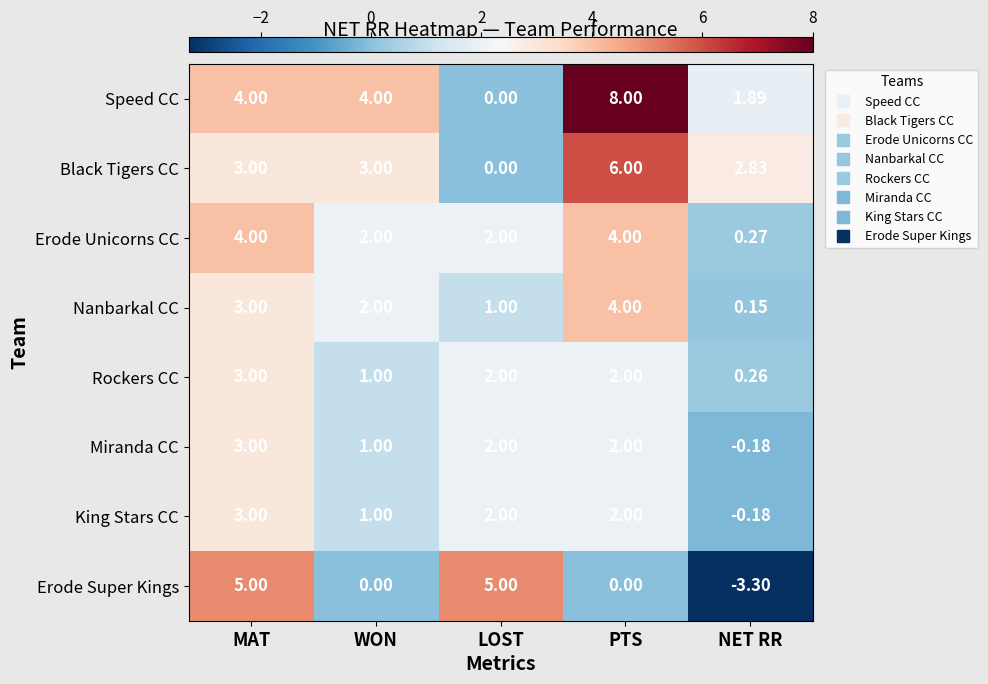

Which series has the largest total across all categories?

Speed CC